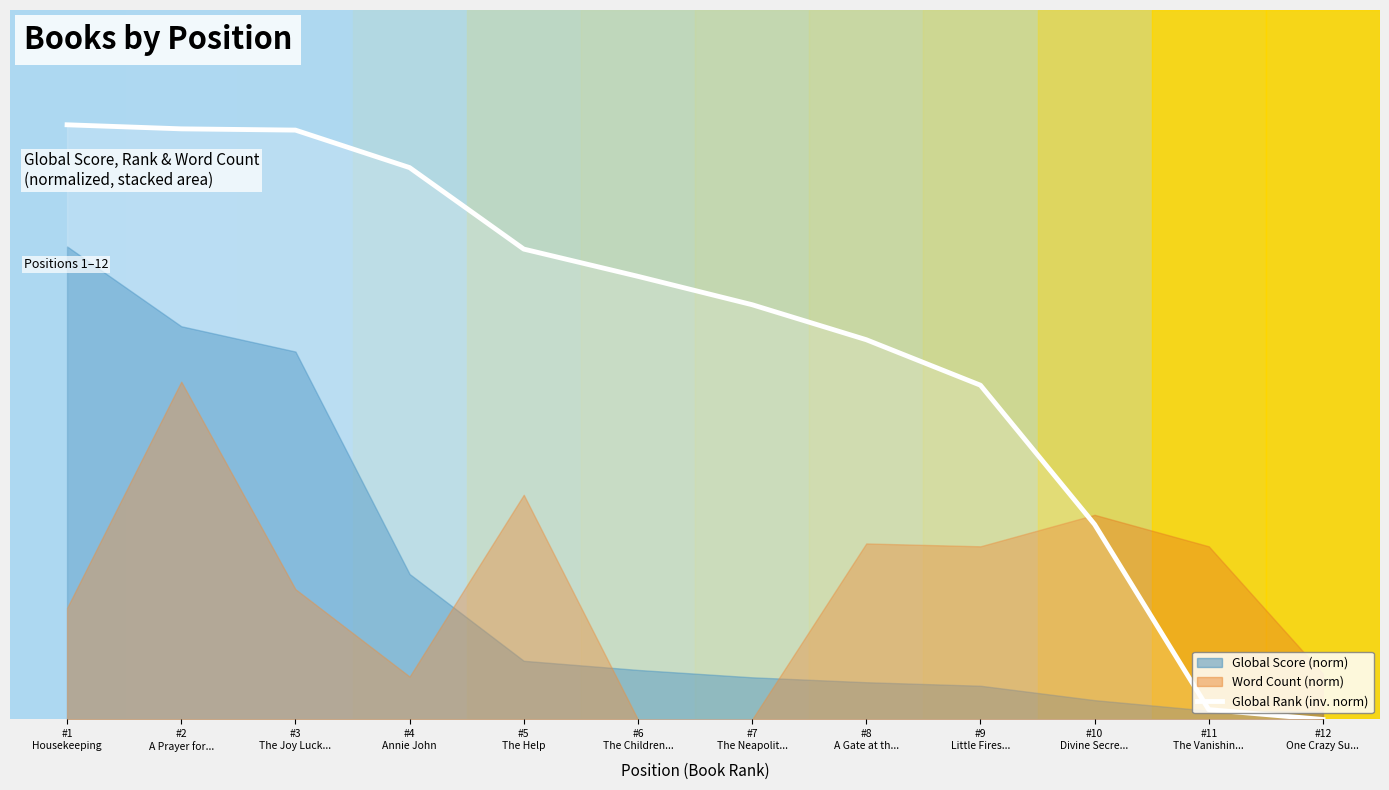

How many lines are shown in the chart?

1